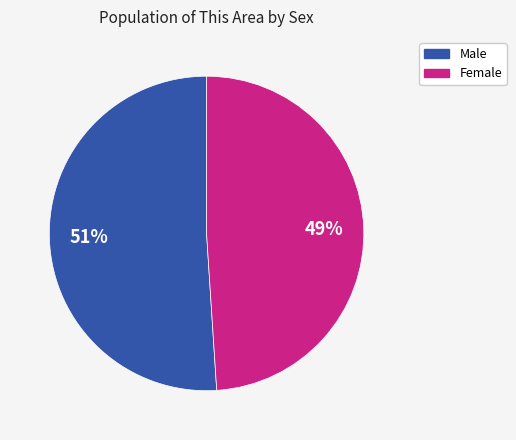

To the nearest percent, what portion does Male represent?

51%